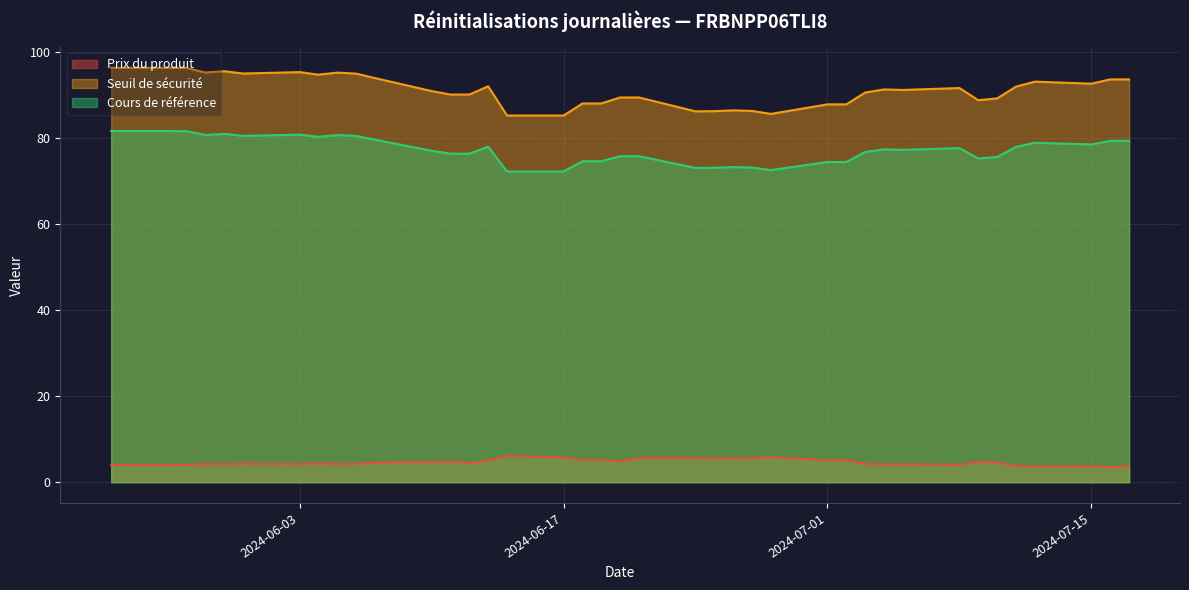

What is the minimum value shown in the chart?

3.5